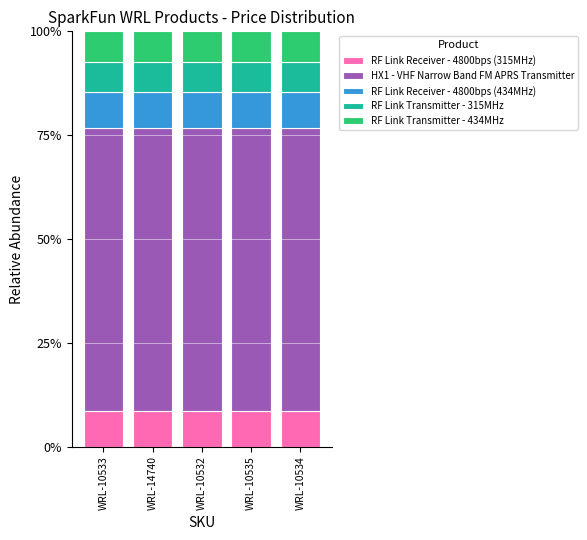

What is the total value across all series at WRL-10533?

100.0